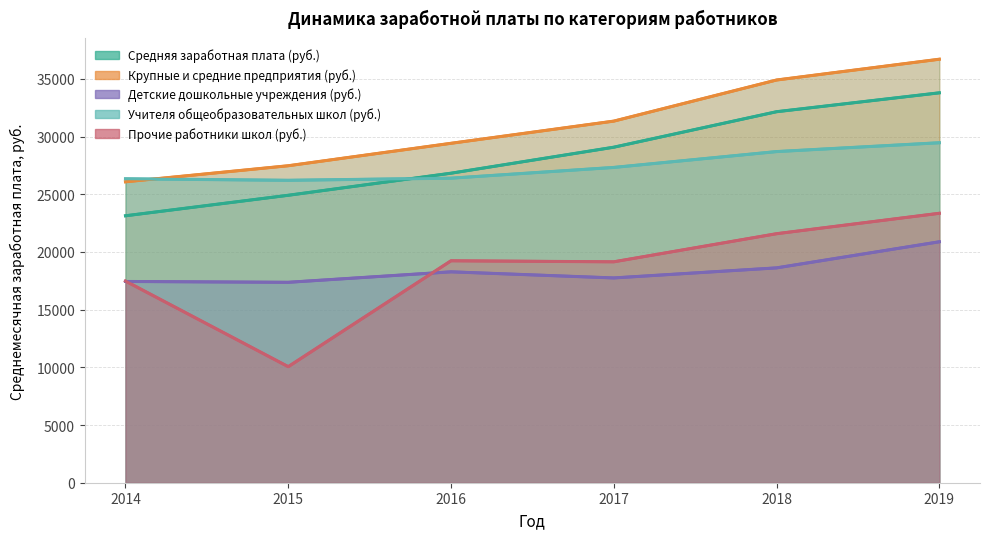

At which label does Учителя общеобразовательных школ (руб.) reach its minimum?

2015